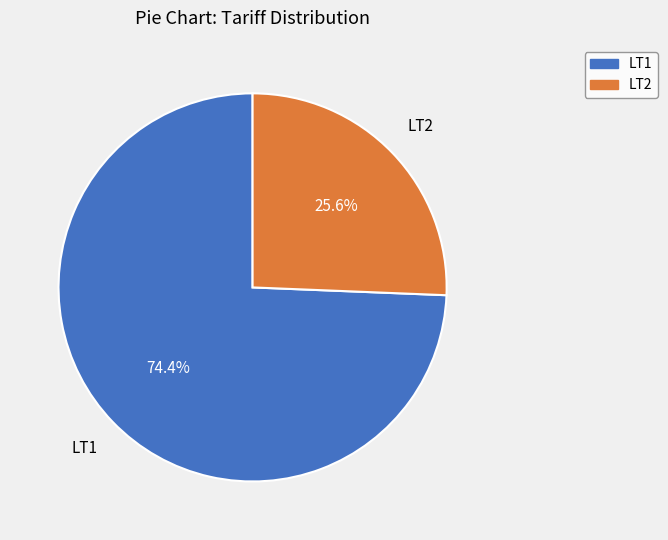

Does any single category account for the majority?

Yes